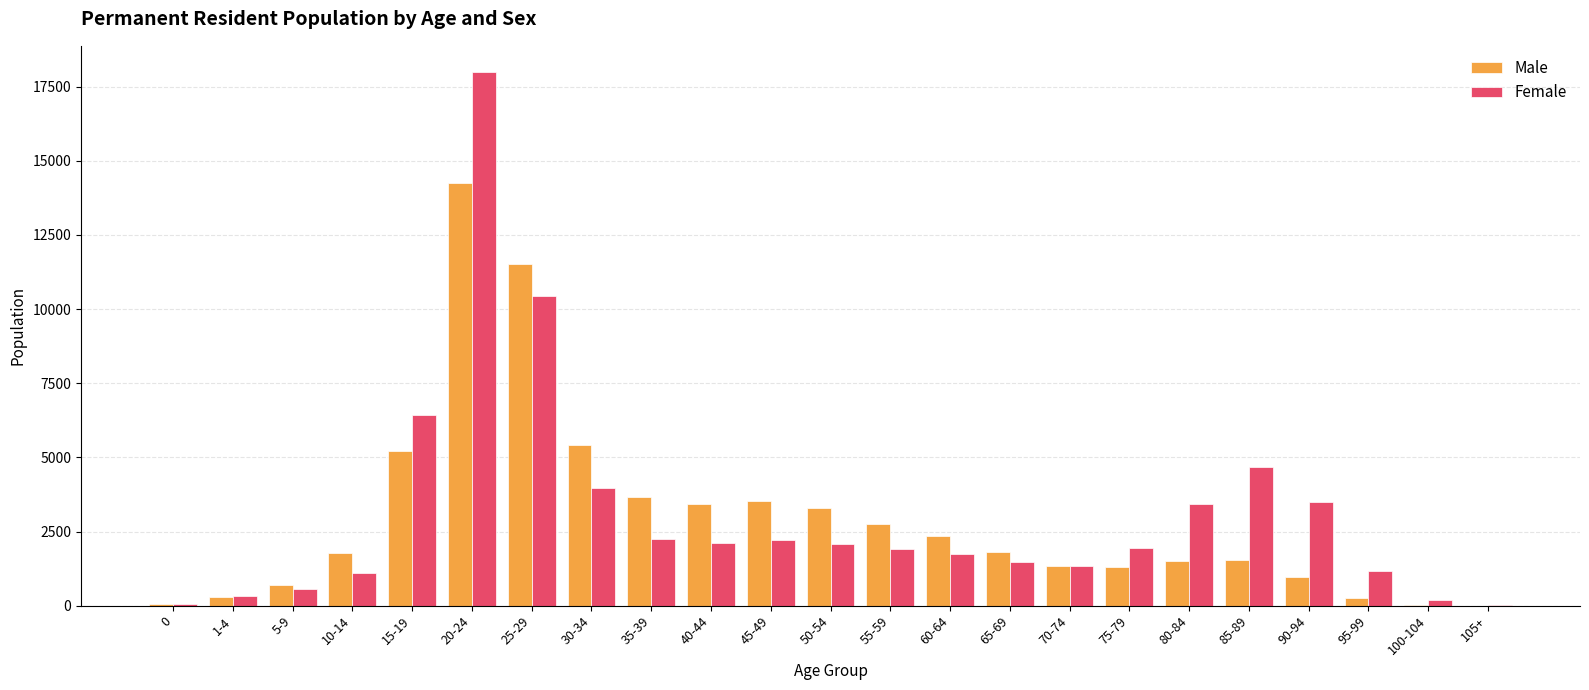

What is the sum of all Male values?

67028